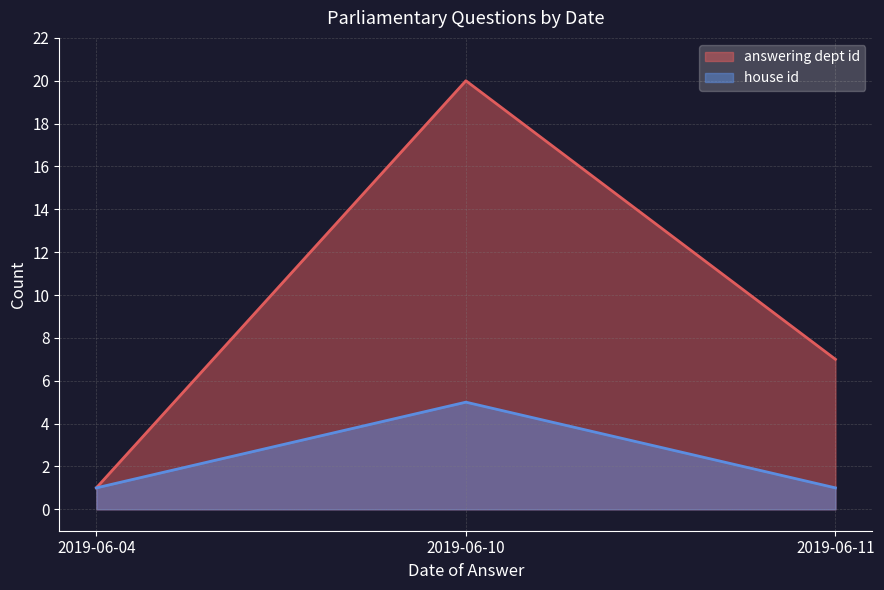

Rank the series at 2019-06-10 from lowest to highest value.

house id, answering dept id